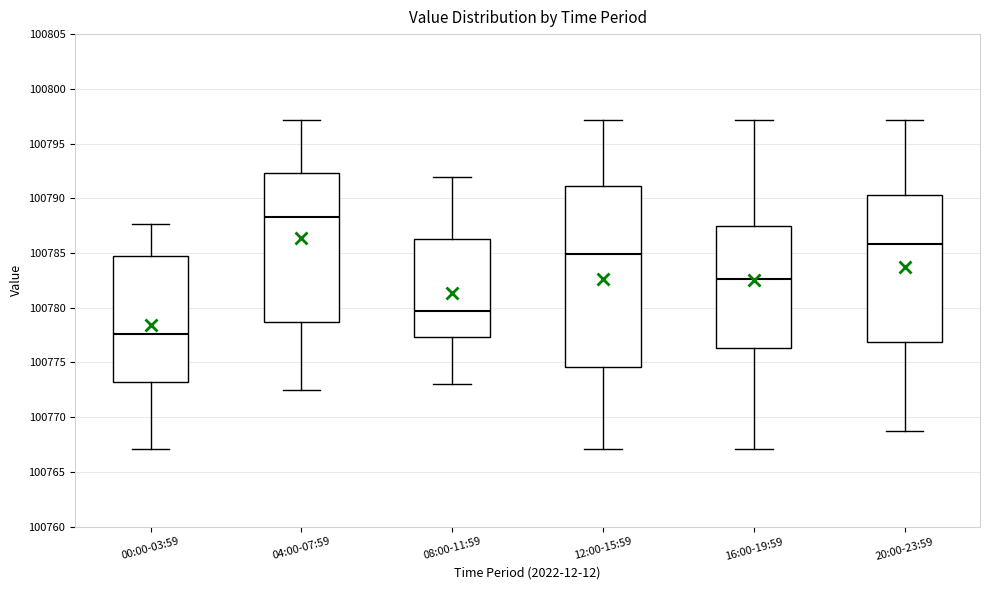

Which box has the lowest median line?

00:00-03:59